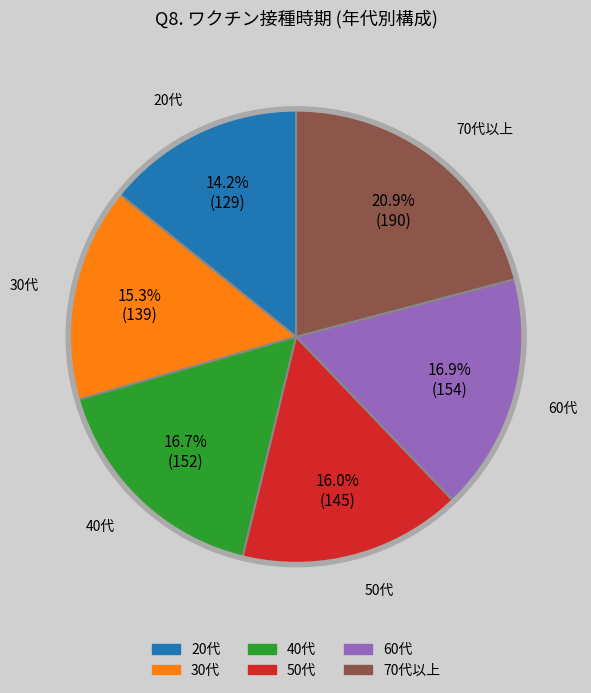

Do 50代 and 30代 together represent more than half of the pie?

No